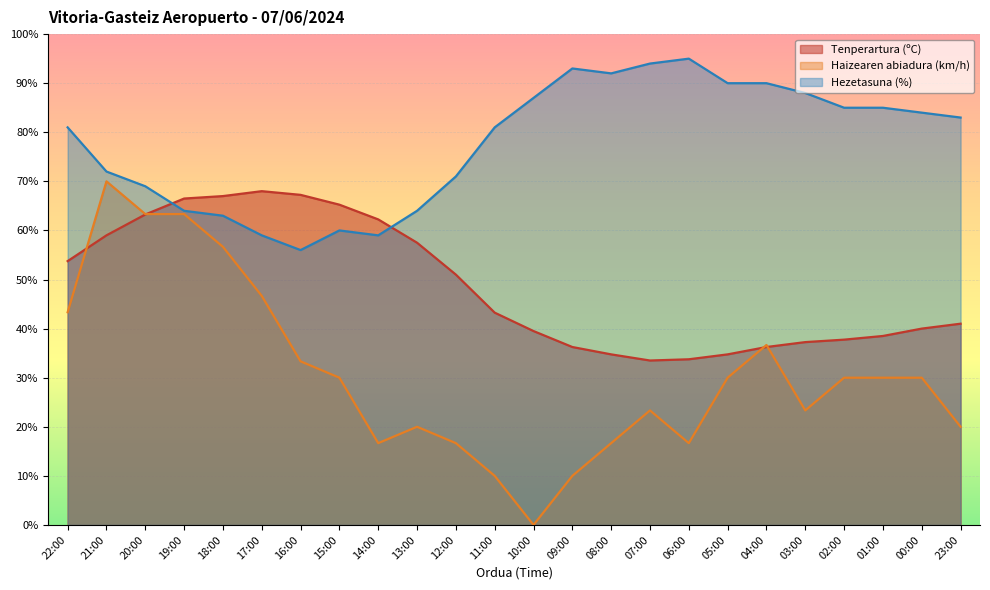

Rank the series at 18:00 from highest to lowest value.

Tenperartura (ºC), Hezetasuna (%), Haizearen abiadura (km/h)